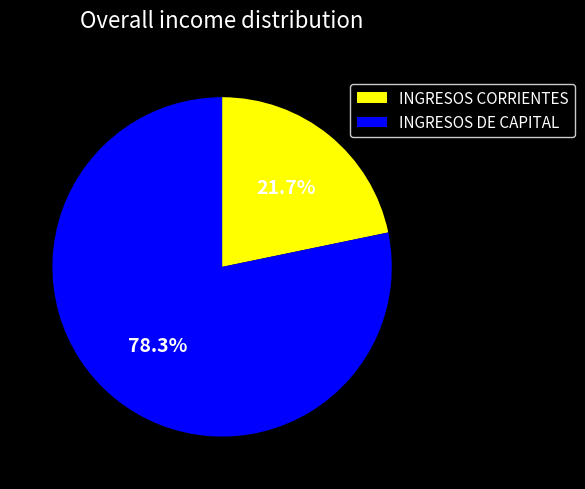

How many slices are in this pie chart?

2